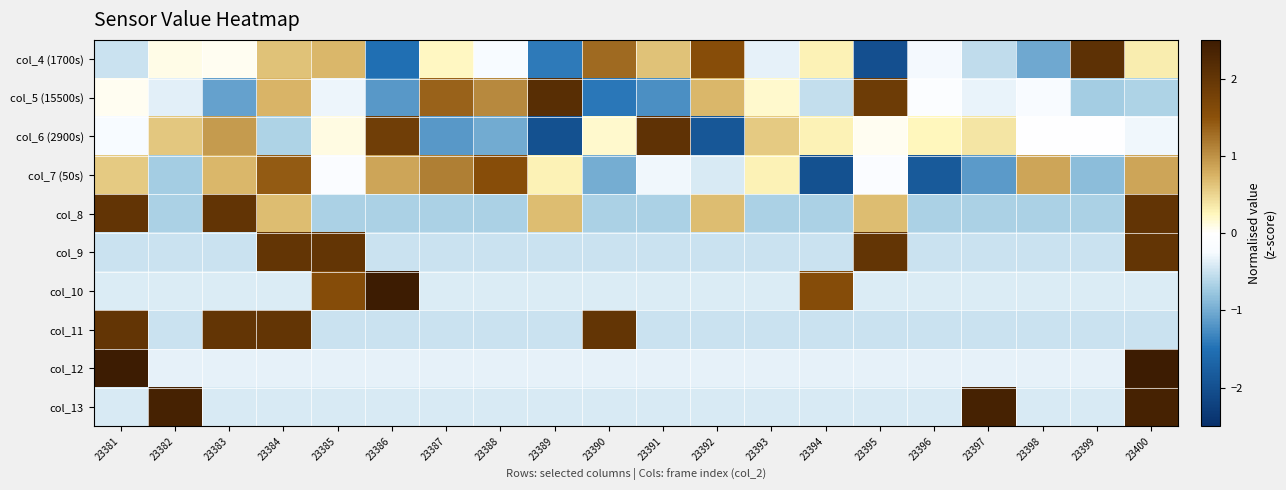

What is the spread (max minus min) of values at 23390?

3.4